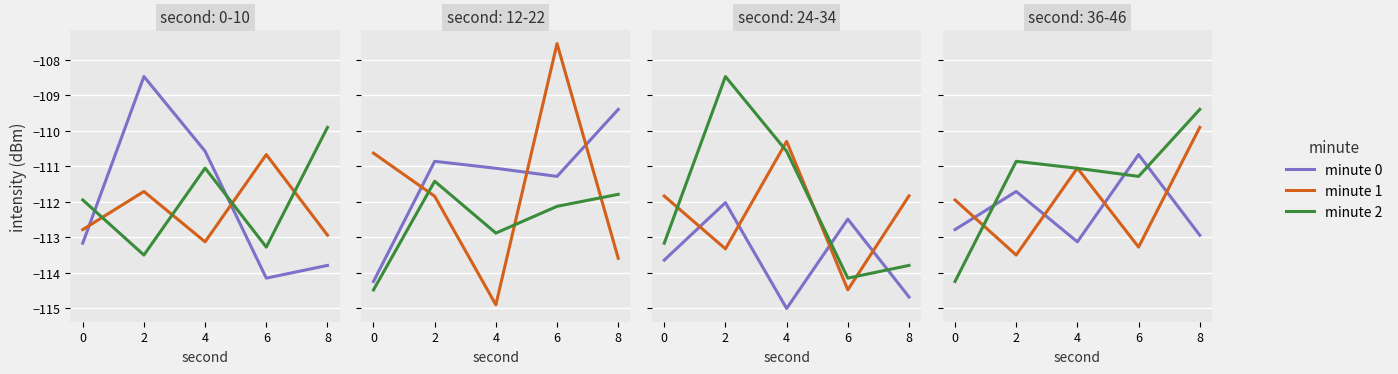

What are all the series names shown in the legend?

minute 0, minute 1, minute 2